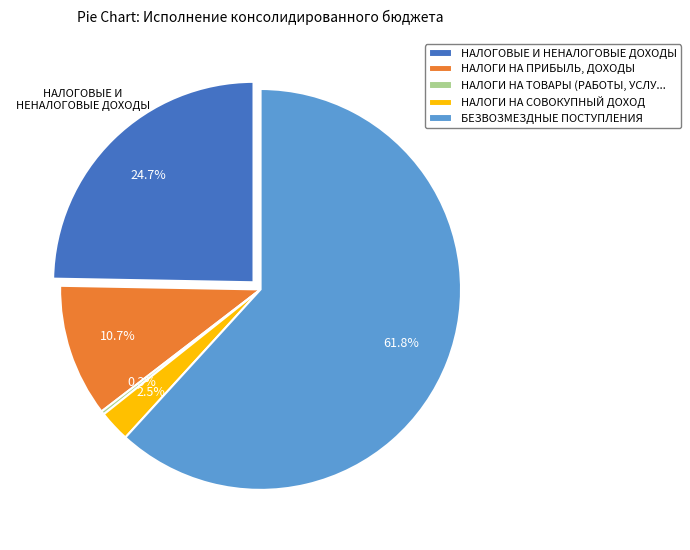

Is it true that БЕЗВОЗМЕЗДНЫЕ ПОСТУПЛЕНИЯ is 62% of the pie?

True